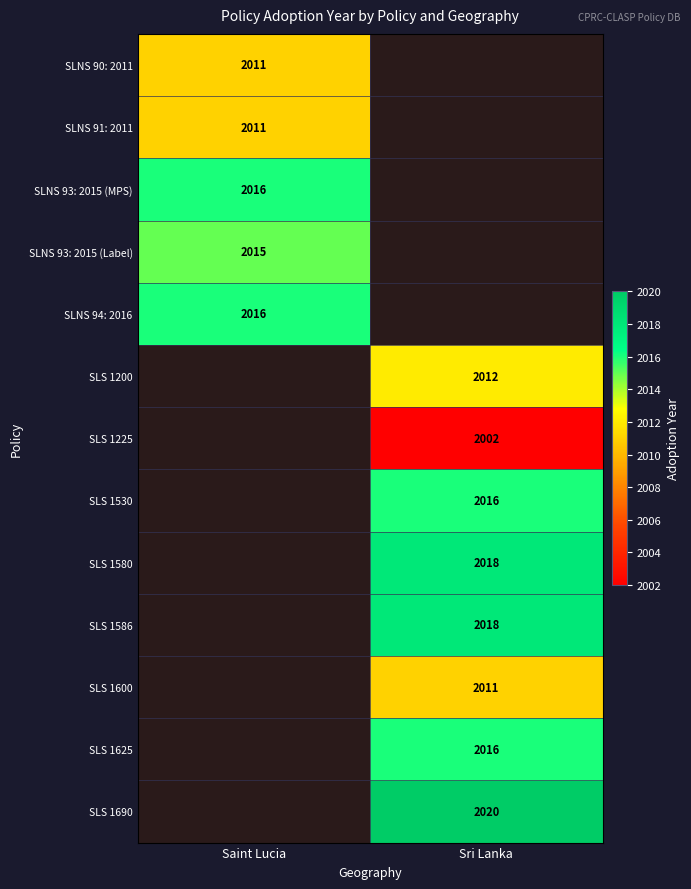

Is it true that SLS 1580 equals 2018 at Sri Lanka?

True